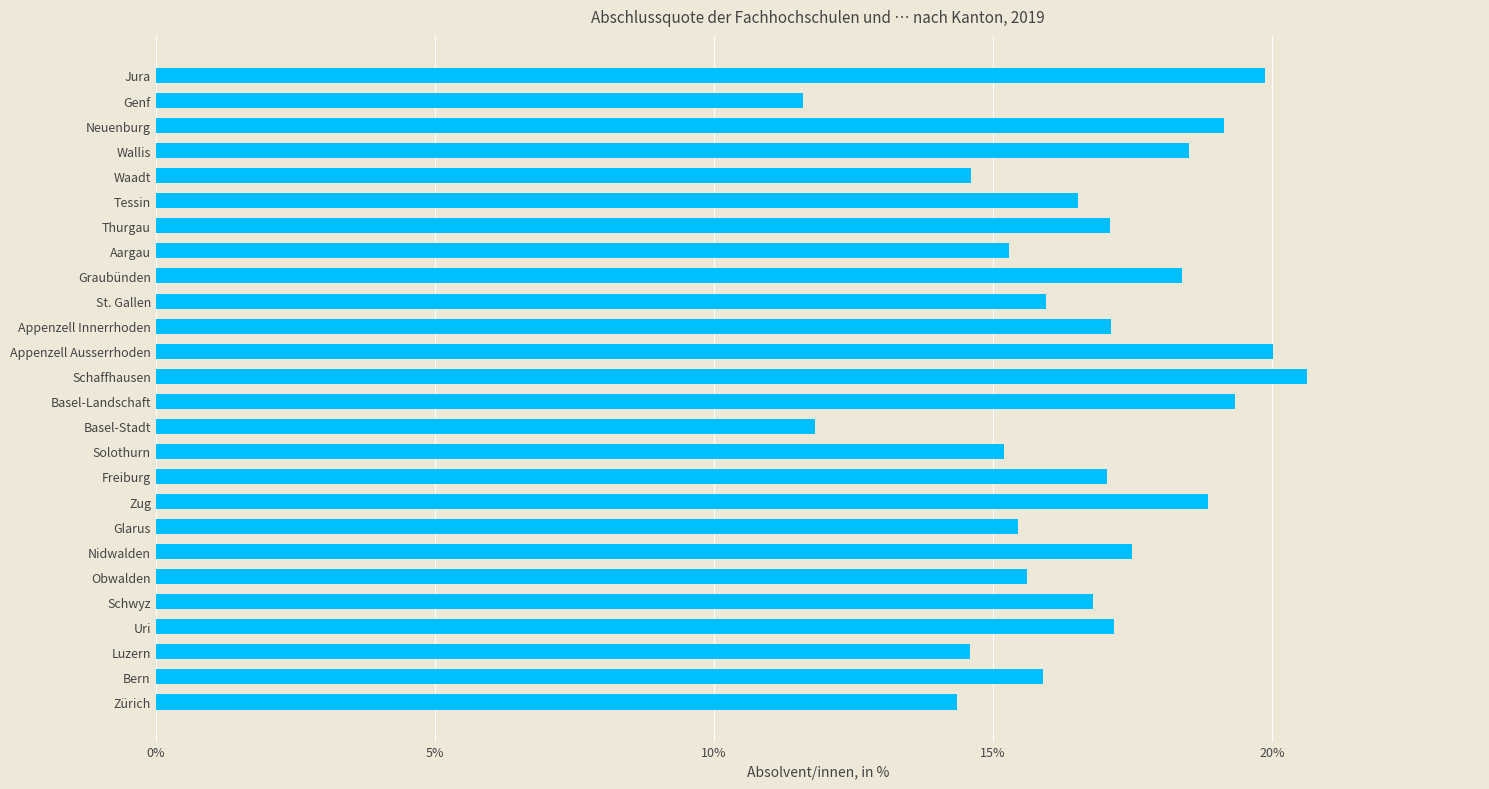

What is the approximate value at Basel-Stadt?

11.8